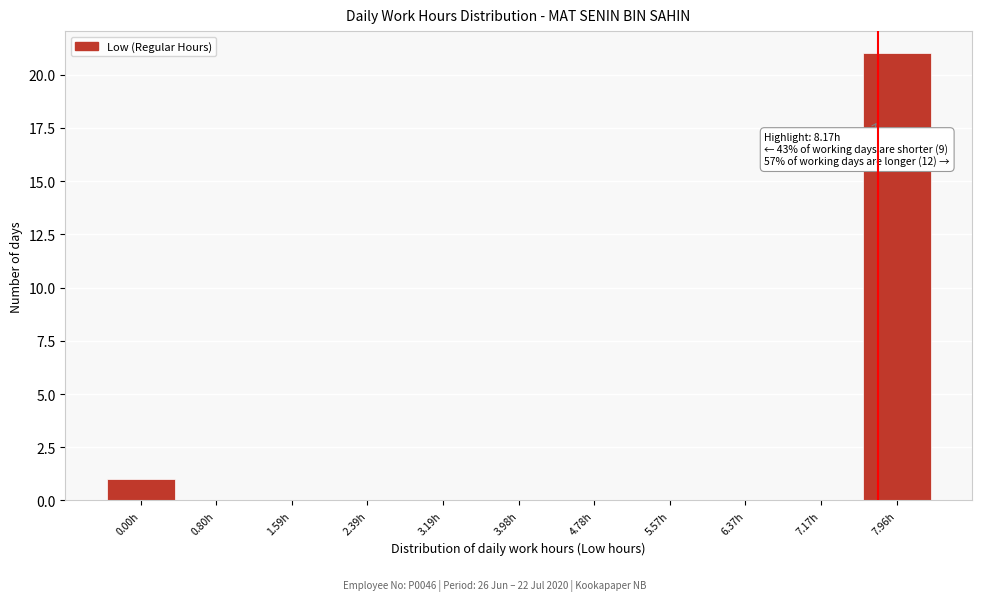

Reading left to right, what are all the values shown in this chart?

0.00h=1	0.80h=0	1.59h=0	2.39h=0	3.19h=0	3.98h=0	4.78h=0	5.57h=0	6.37h=0	7.17h=0	7.96h=21